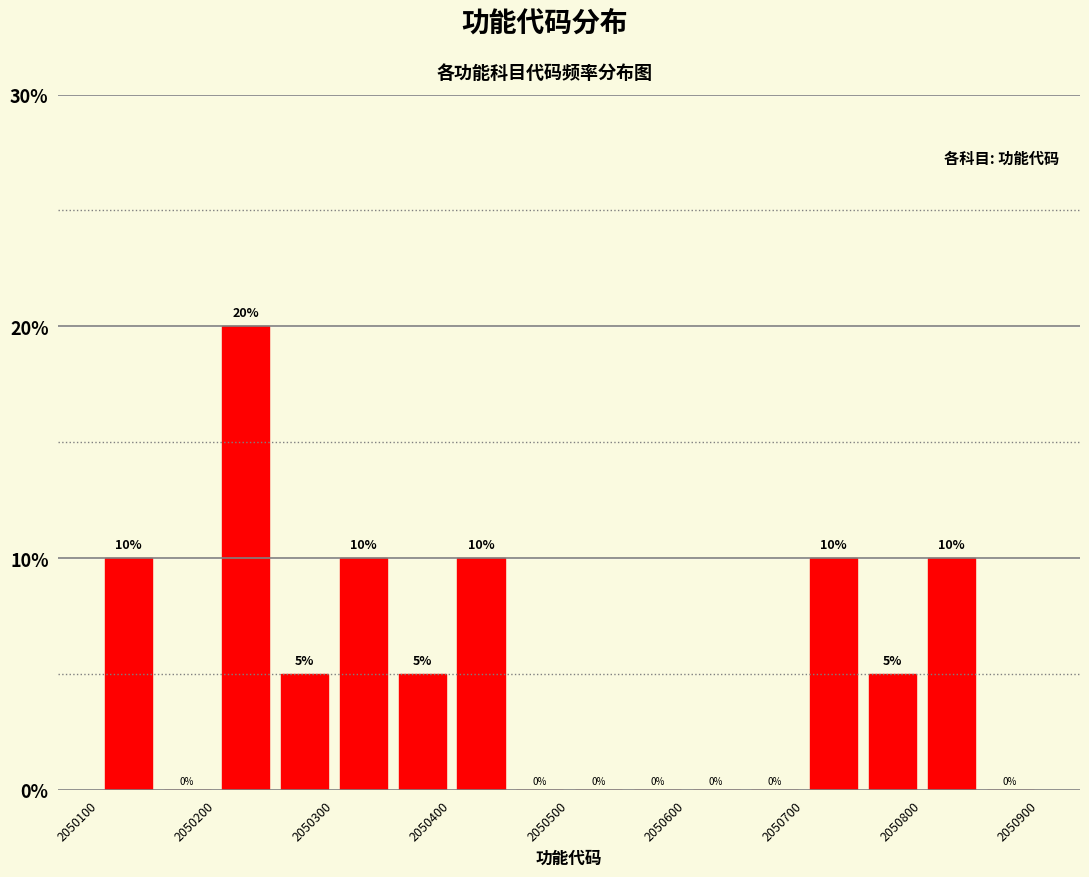

Reading left to right, transcribe this chart: for each bar, give the range it covers on the x-axis and its height.

2050100 to 2050150: 10
2050150 to 2050200: 0
2050200 to 2050250: 20
2050250 to 2050300: 5
2050300 to 2050350: 10
2050350 to 2050400: 5
2050400 to 2050450: 10
2050450 to 2050500: 0
2050500 to 2050550: 0
2050550 to 2050600: 0
2050600 to 2050650: 0
2050650 to 2050700: 0
2050700 to 2050750: 10
2050750 to 2050800: 5
2050800 to 2050850: 10
2050850 to 2050900: 0